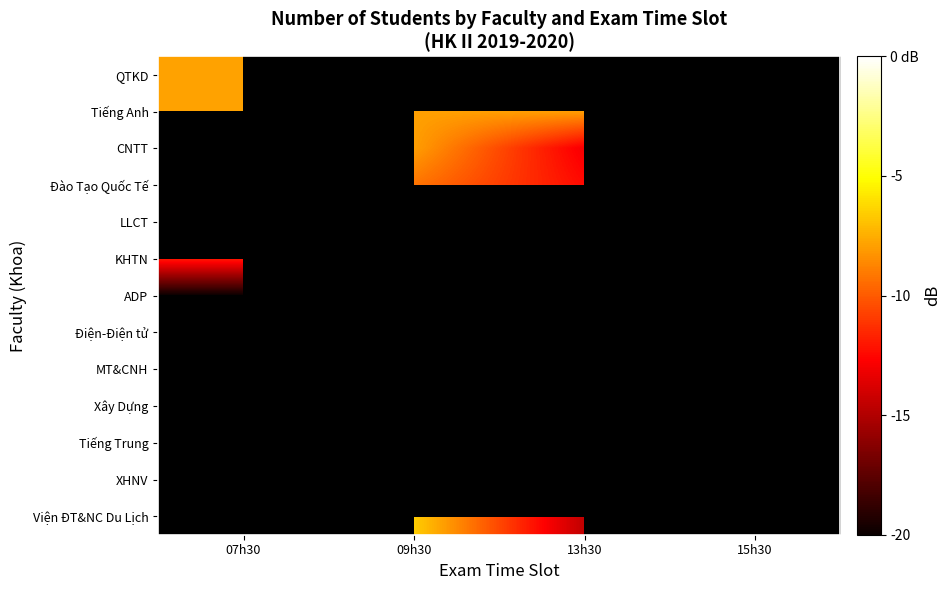

What is the difference between the highest and lowest values at 07h30?

12.1